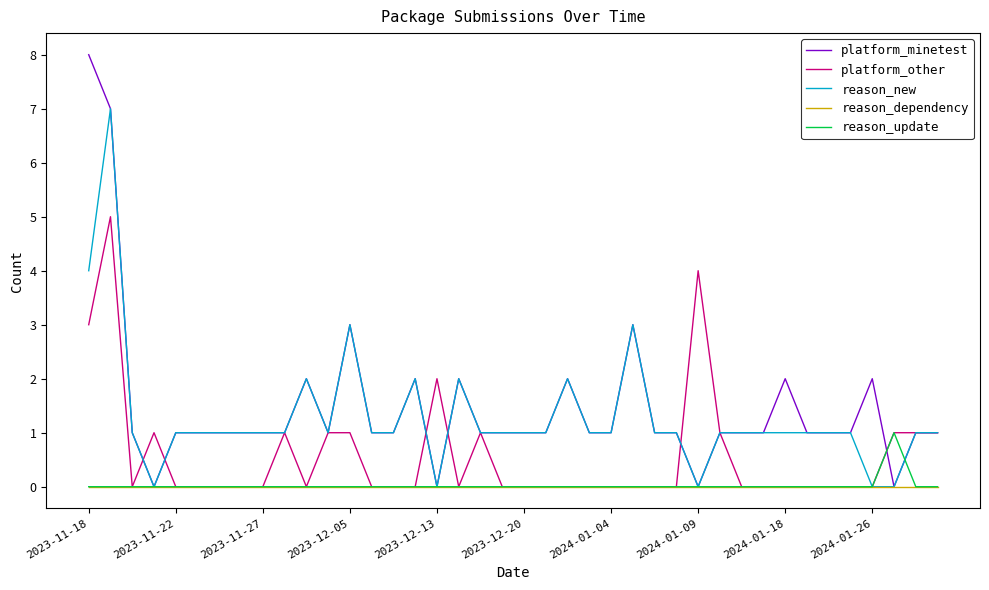

Which series has the widest spread of values?

platform_minetest